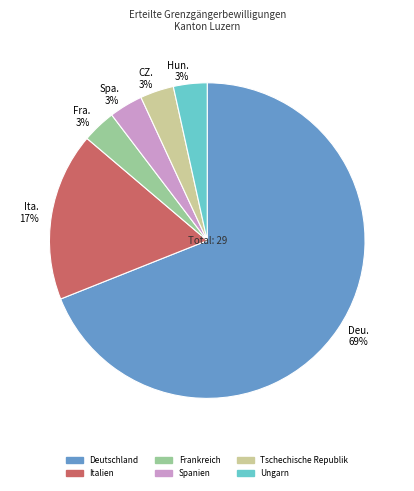

To the nearest percent, what is the difference between the Italien and Ungarn slice percentages?

14%